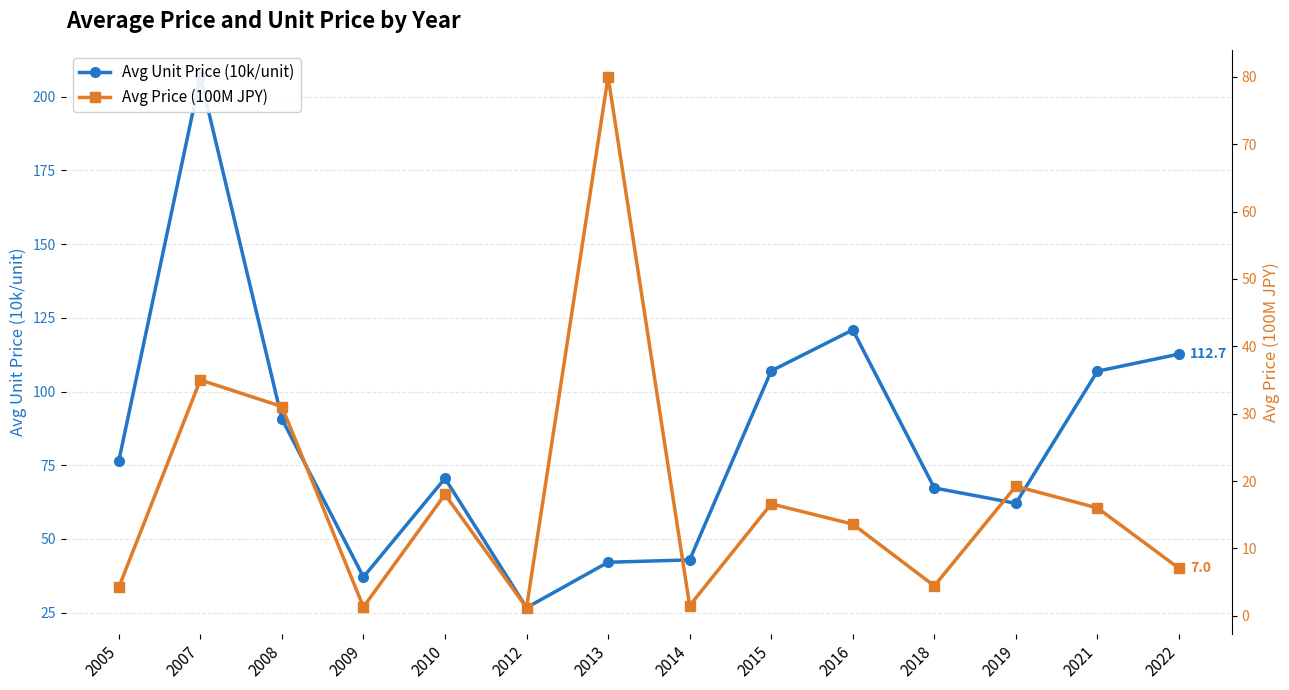

At which category does Avg Price (100M JPY) reach its first local valley?

2009